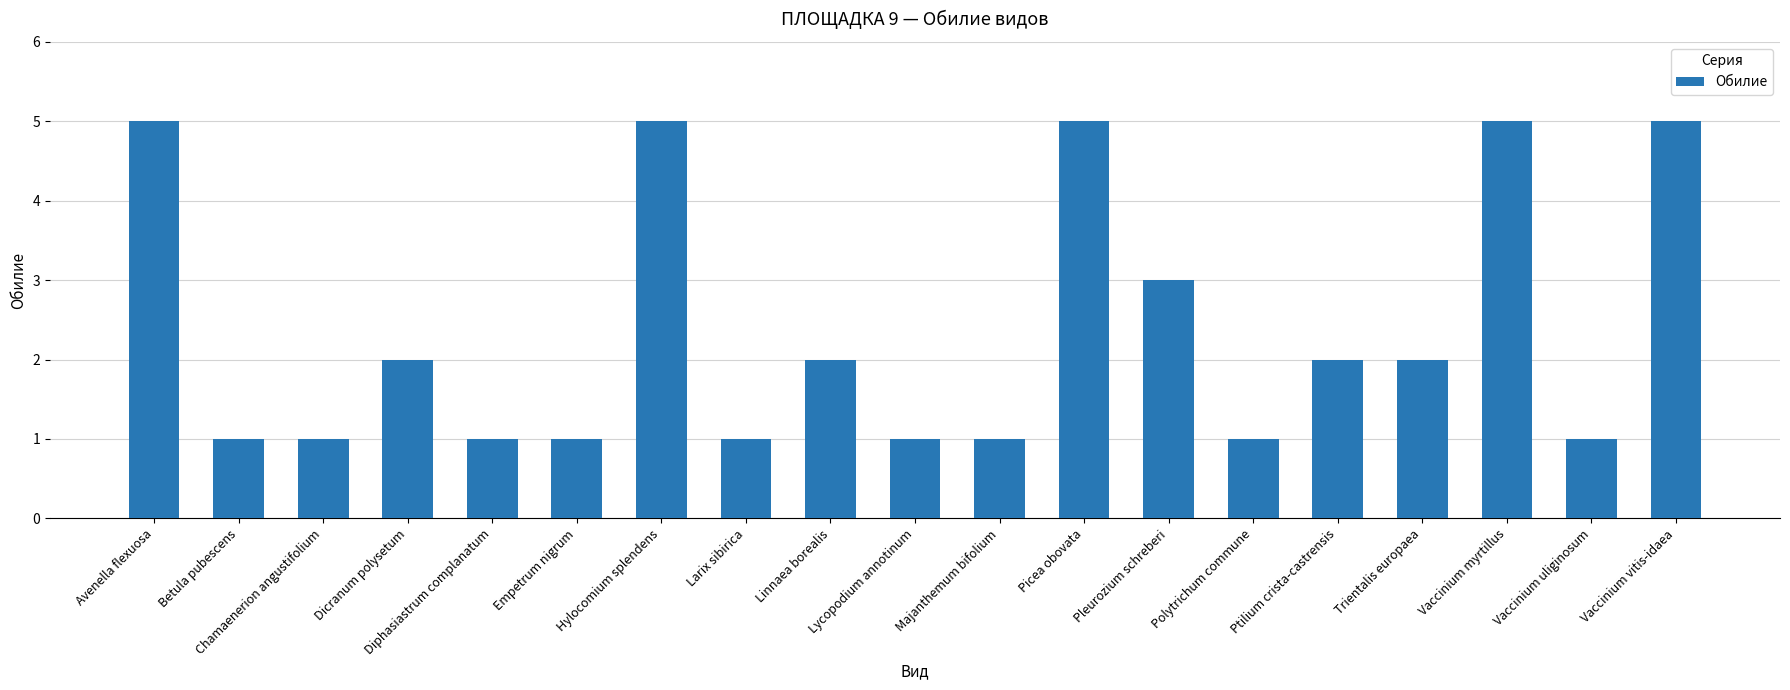

What is the sum of all values?

45